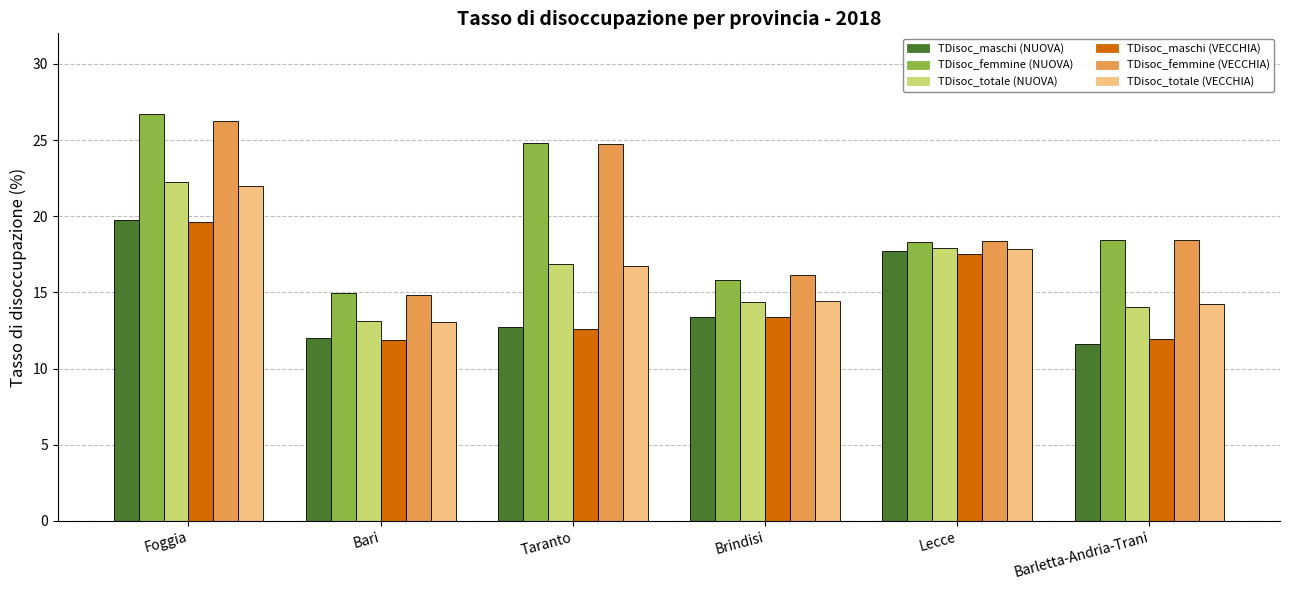

True or false: TDisoc_totale (NUOVA) has a value of 28.6 at Lecce.

False